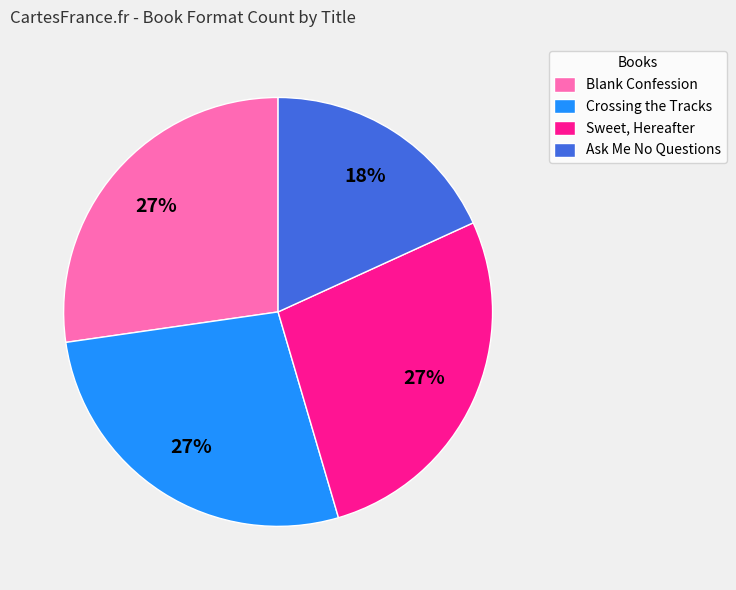

Which slice is the smallest?

Ask Me No Questions